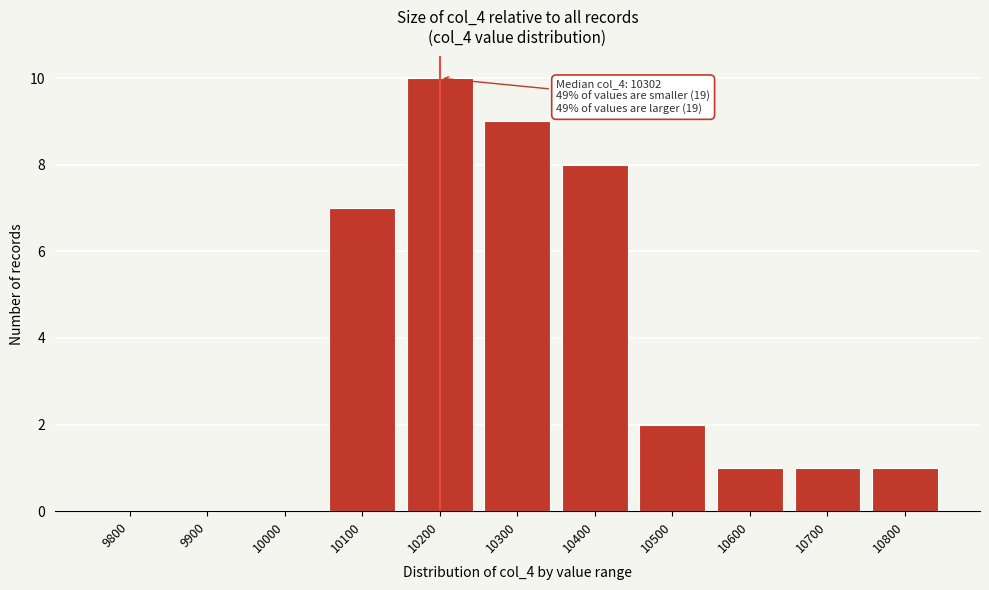

Reading left to right, what are all the values shown in this chart?

9800=0	9900=0	10000=0	10100=7	10200=10	10300=9	10400=8	10500=2	10600=1	10700=1	10800=1